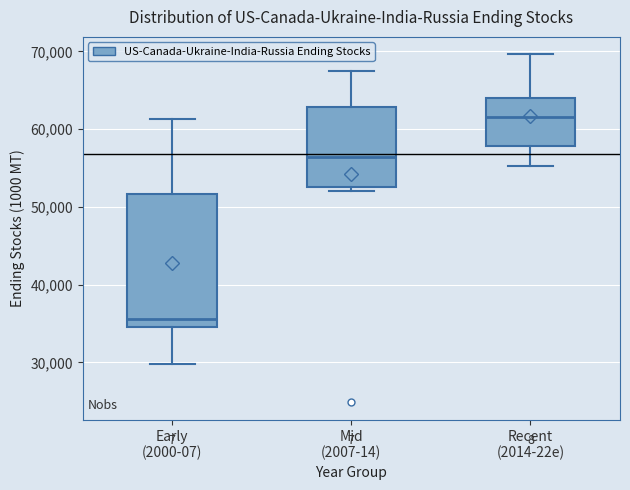

Which box has the lowest median line?

Early (2000-07)